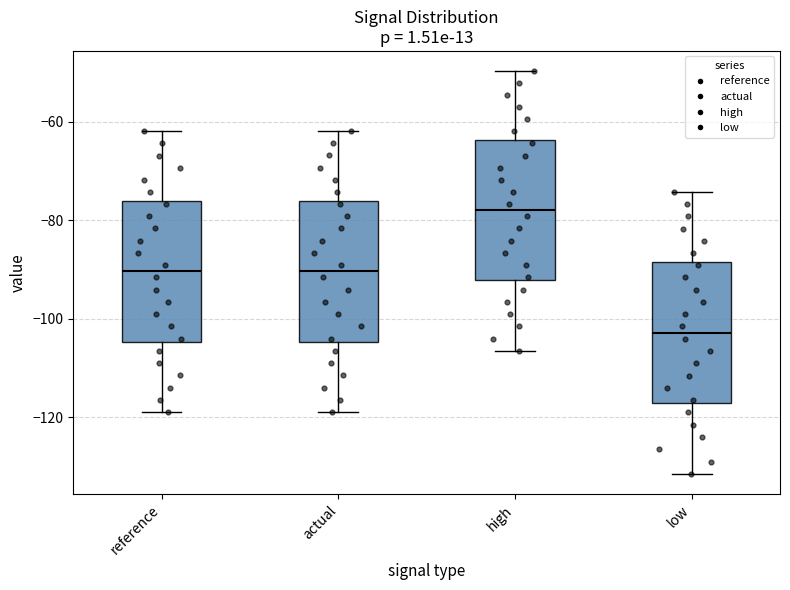

Reading left to right, transcribe this box plot: for each box, give where its median line is, the range the box spans, and where its two whiskers end, as read against the y-axis. The values are not printed on the chart, so give them approximately, as read against the axis.

reference: median -90, box -104 to -76, whiskers -120 to -62
actual: median -90, box -104 to -76, whiskers -120 to -62
high: median -78, box -92 to -64, whiskers -106 to -50
low: median -102, box -118 to -88, whiskers -132 to -74